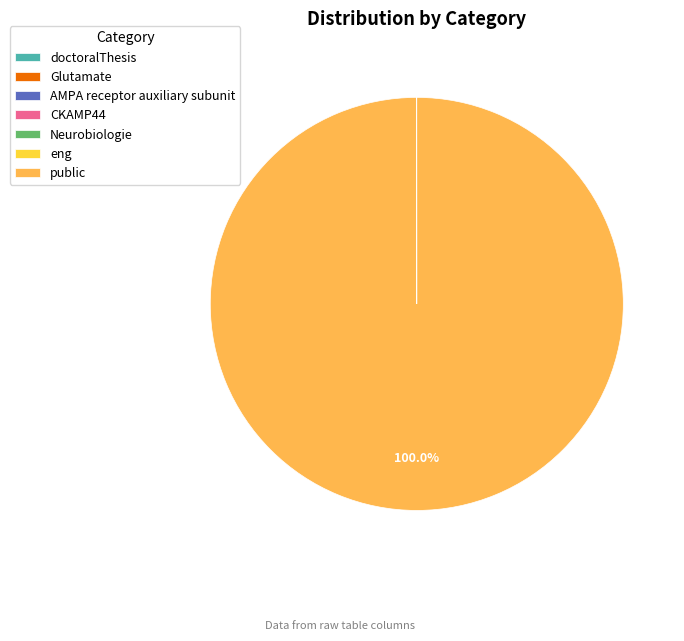

Which category has the biggest portion of the pie?

public